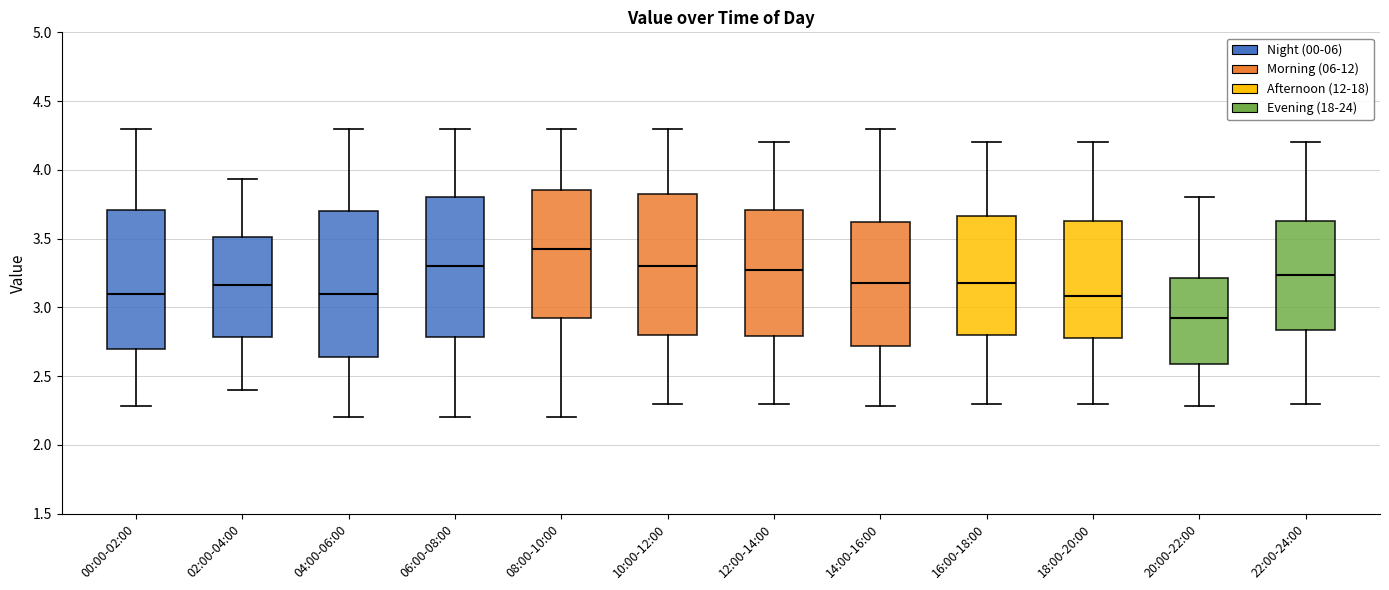

Where does the upper whisker of the box for 18:00-20:00 end on the y-axis? The values are not printed on the chart, so give them approximately, as read against the axis.

4.20